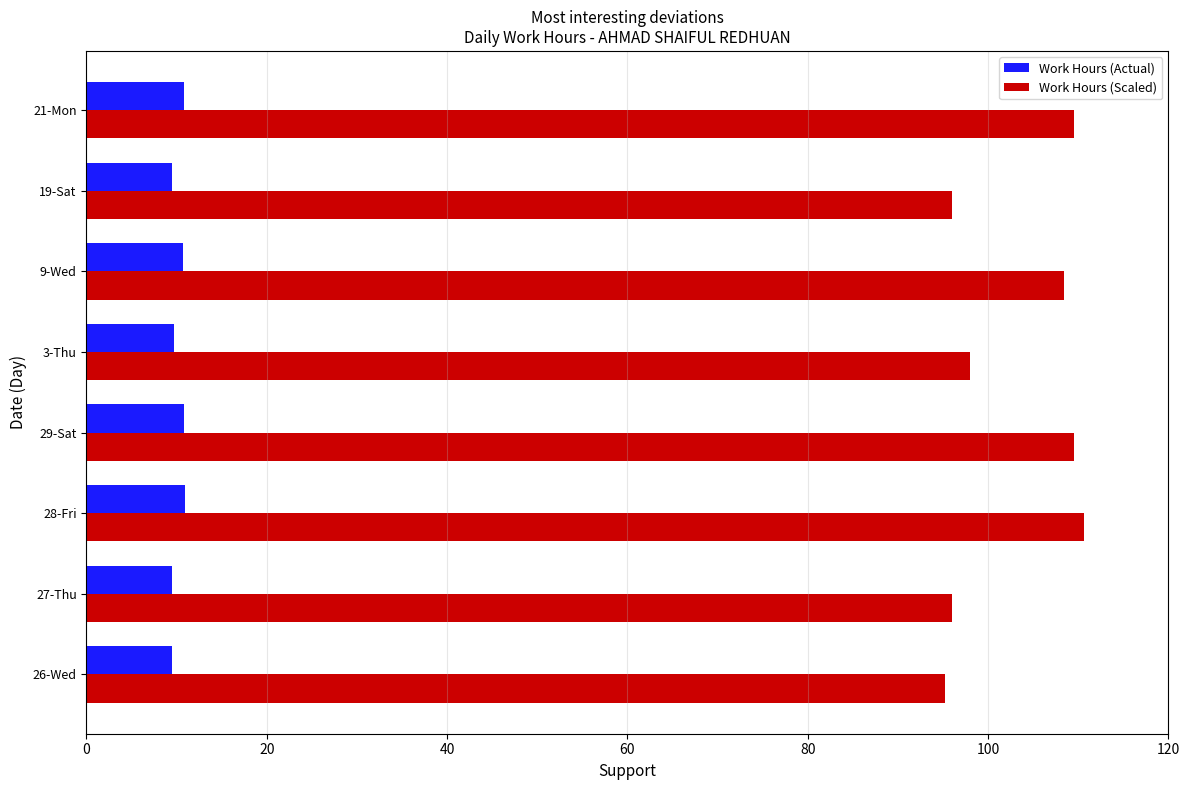

List the series in order of their peak value, lowest first.

Work Hours (Actual), Work Hours (Scaled)